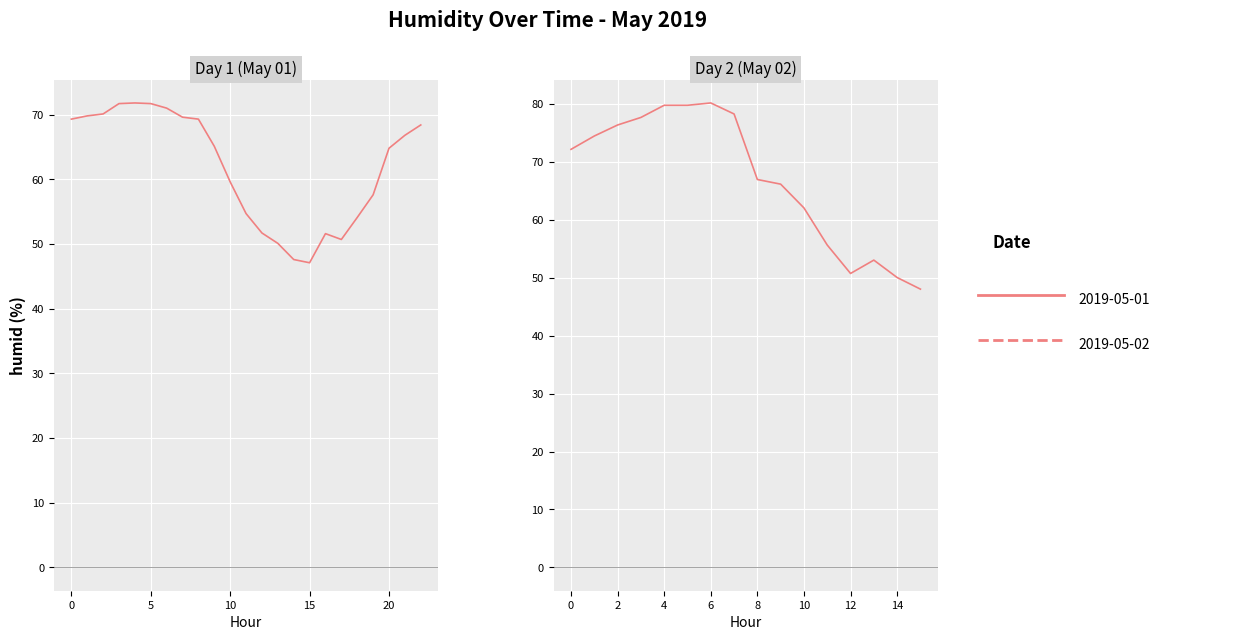

What is the maximum value shown in the chart?

80.1